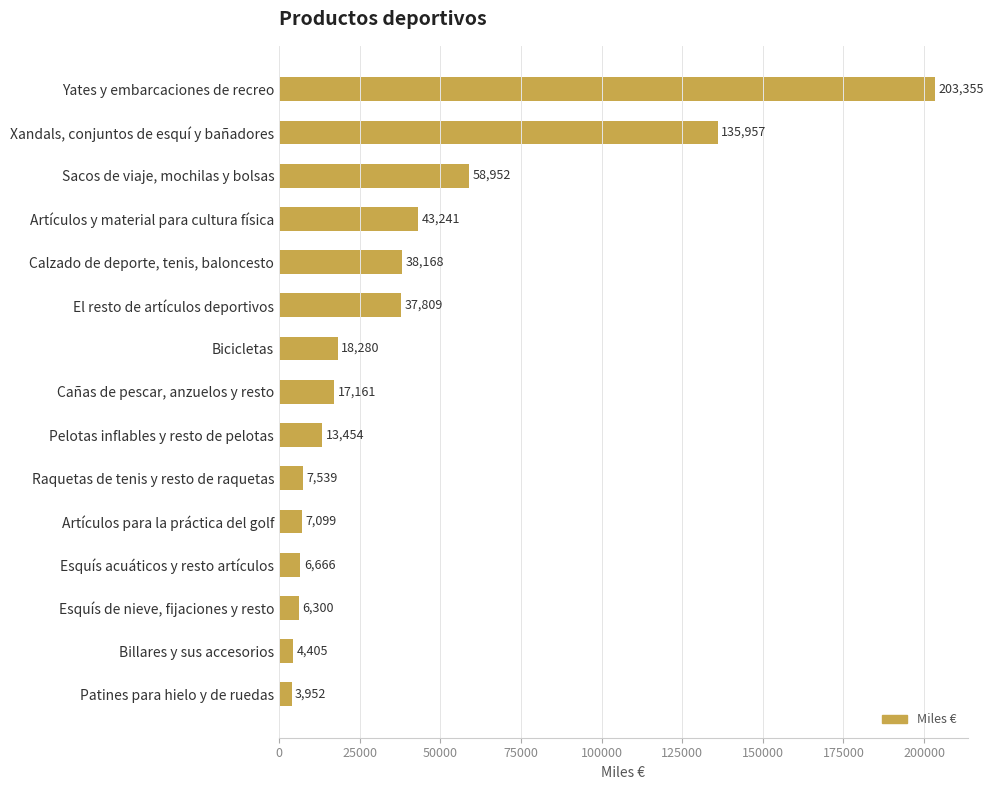

The chart shows a value of 37809 at El resto de artículos deportivos. True or false?

True